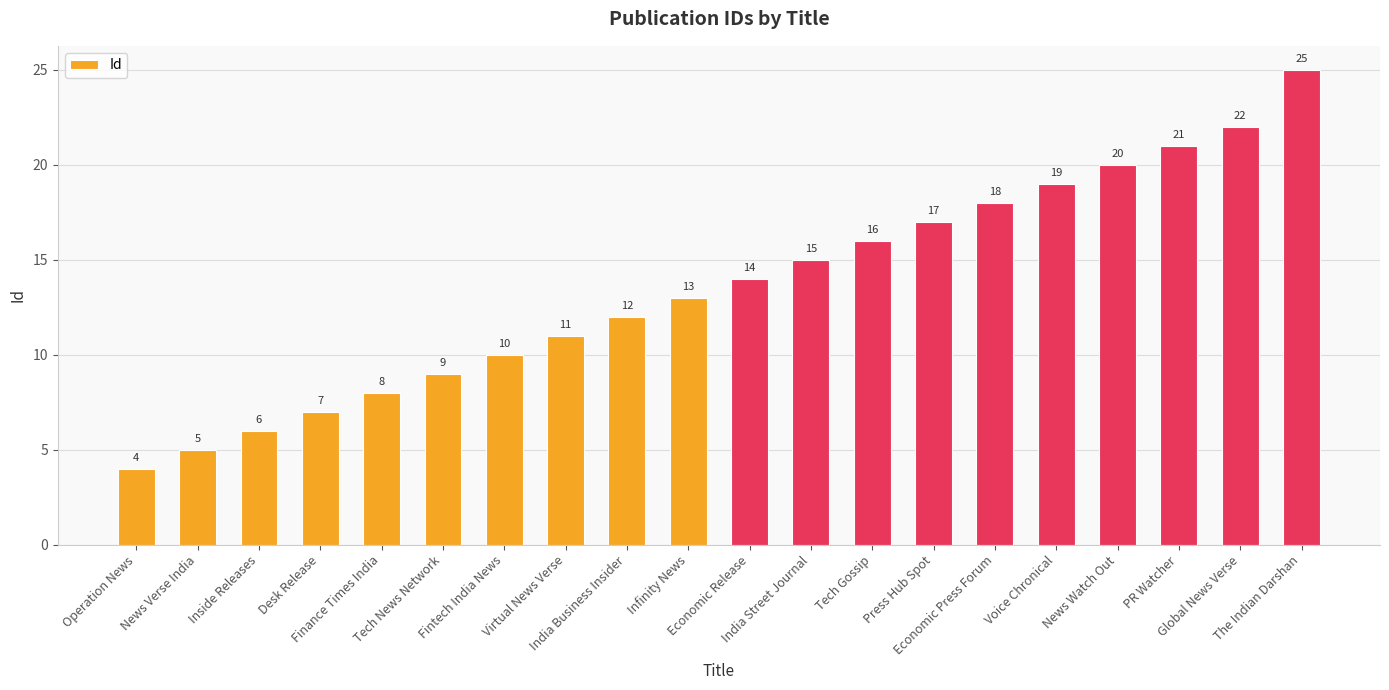

What is the change in value from Finance Times India to PR Watcher?

+13